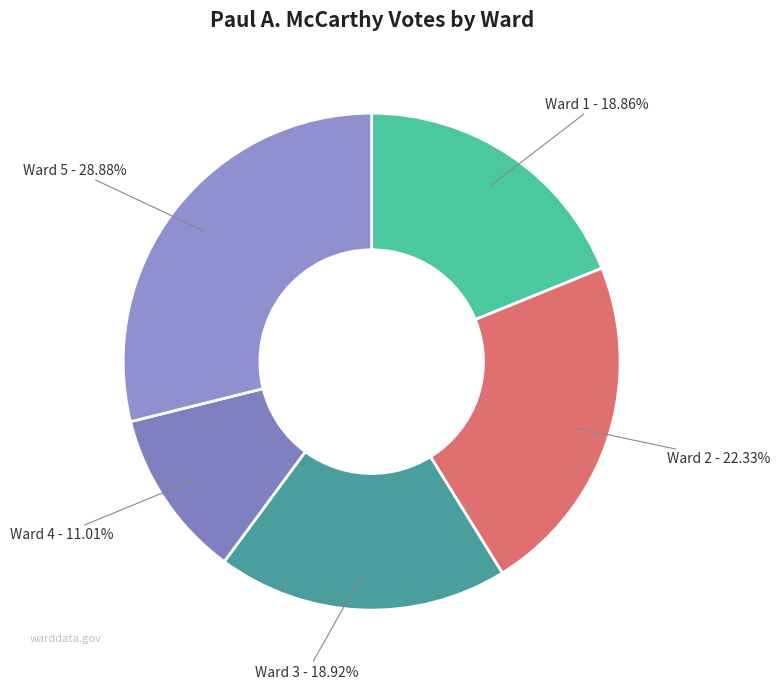

Is there a majority slice in this chart?

No